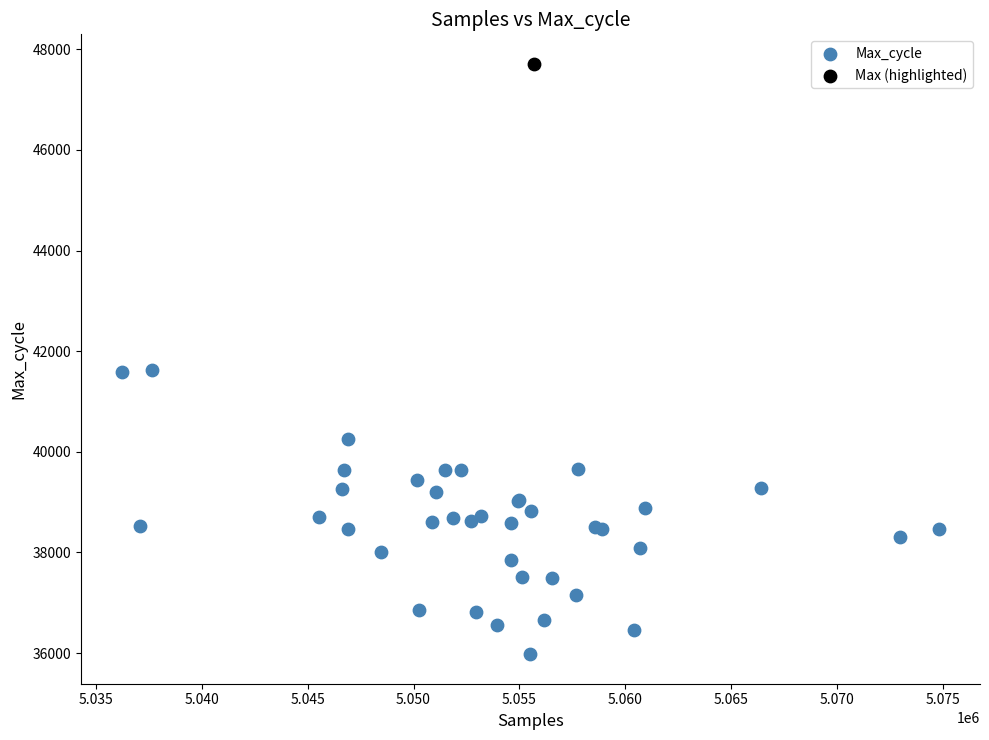

What are all the series names shown in the legend?

Max_cycle, Max (highlighted)